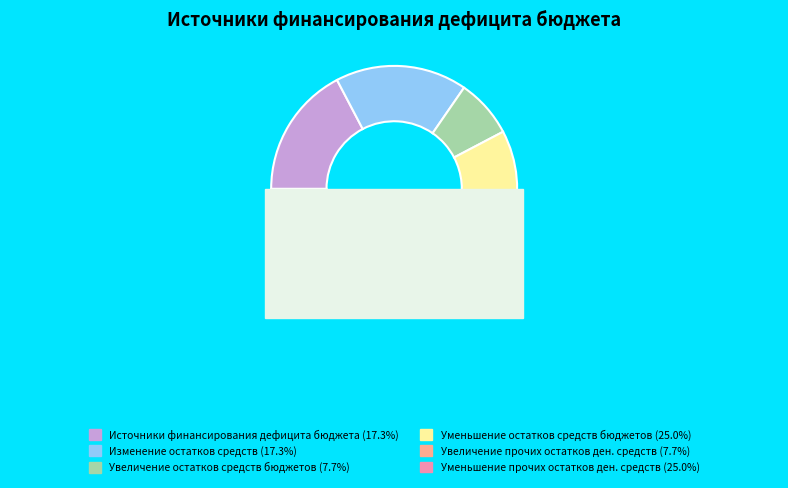

Rank the categories by value from lowest to highest.

Увеличение остатков средств бюджетов, Увеличение прочих остатков денежных средств (710), Источники финансирования дефицита бюджета, Изменение остатков средств, Уменьшение остатков средств бюджетов, Уменьшение прочих остатков денежных средств (720)